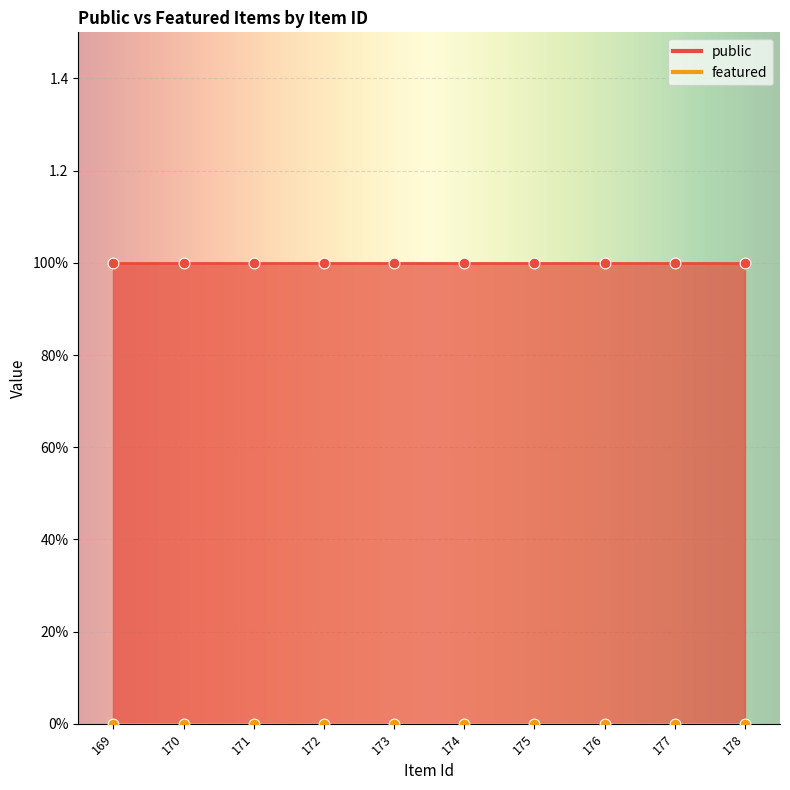

Which series contains the highest Y value?

public